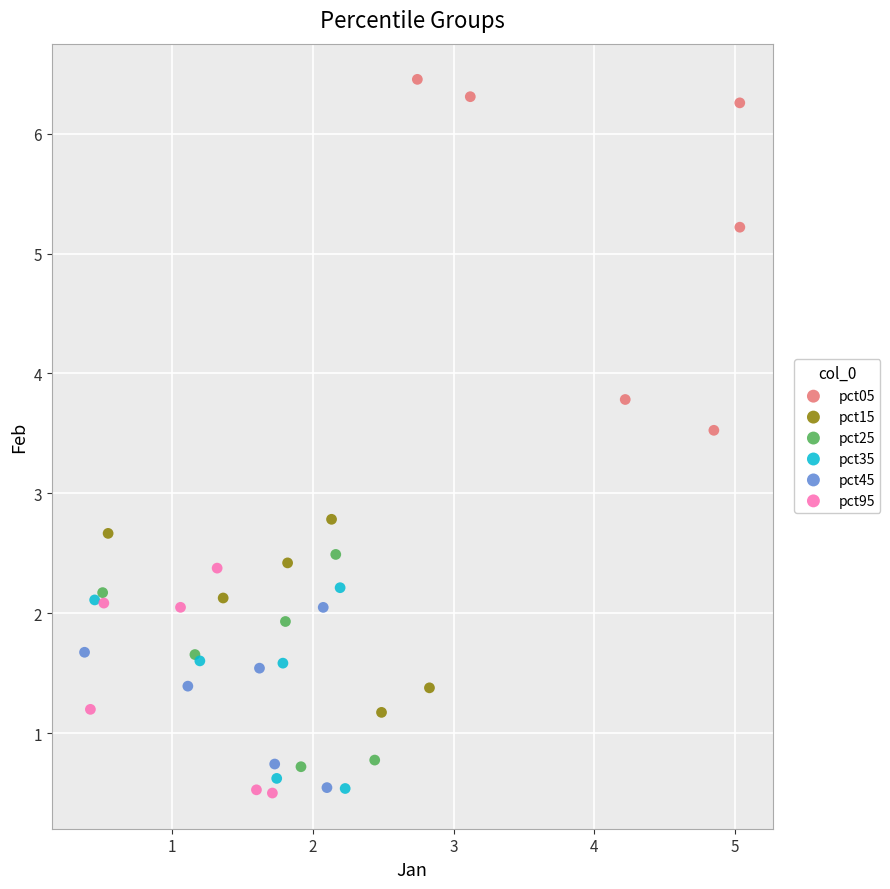

Which series has the widest spread of Y values?

pct05